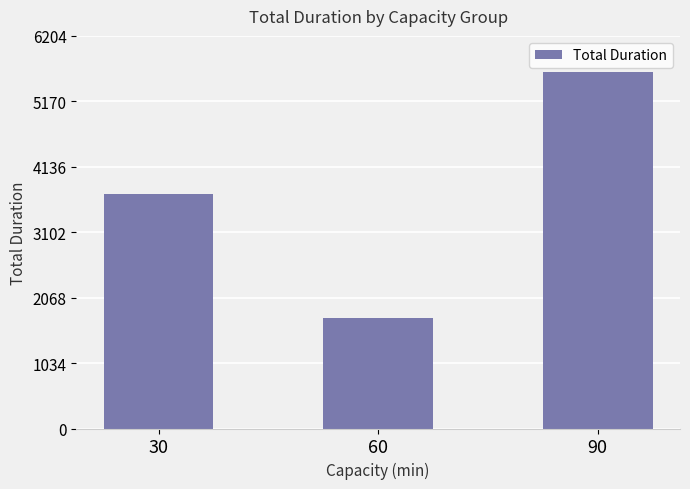

How many data points are less than 3700?

1